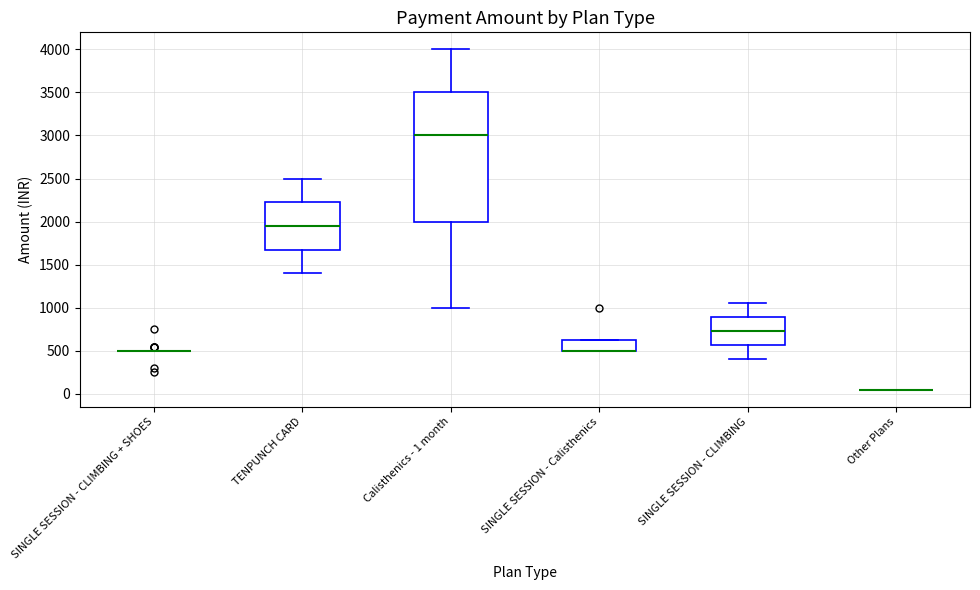

Reading left to right, transcribe this box plot: for each box, give where its median line is, the range the box spans, and where its two whiskers end, as read against the y-axis. The values are not printed on the chart, so give them approximately, as read against the axis.

SINGLE SESSION - CLIMBING + SHOES: box collapsed to a line at 500, whiskers 500 to 500
TENPUNCH CARD: median 1950, box 1700 to 2250, whiskers 1400 to 2500
Calisthenics - 1 month: median 3000, box 2000 to 3500, whiskers 1000 to 4000
SINGLE SESSION - Calisthenics: median 500 (drawn on the box's lower edge), box 500 to 650, whiskers 500 to 650
SINGLE SESSION - CLIMBING: median 750, box 550 to 900, whiskers 400 to 1050
Other Plans: box collapsed to a line at 50, whiskers 50 to 50